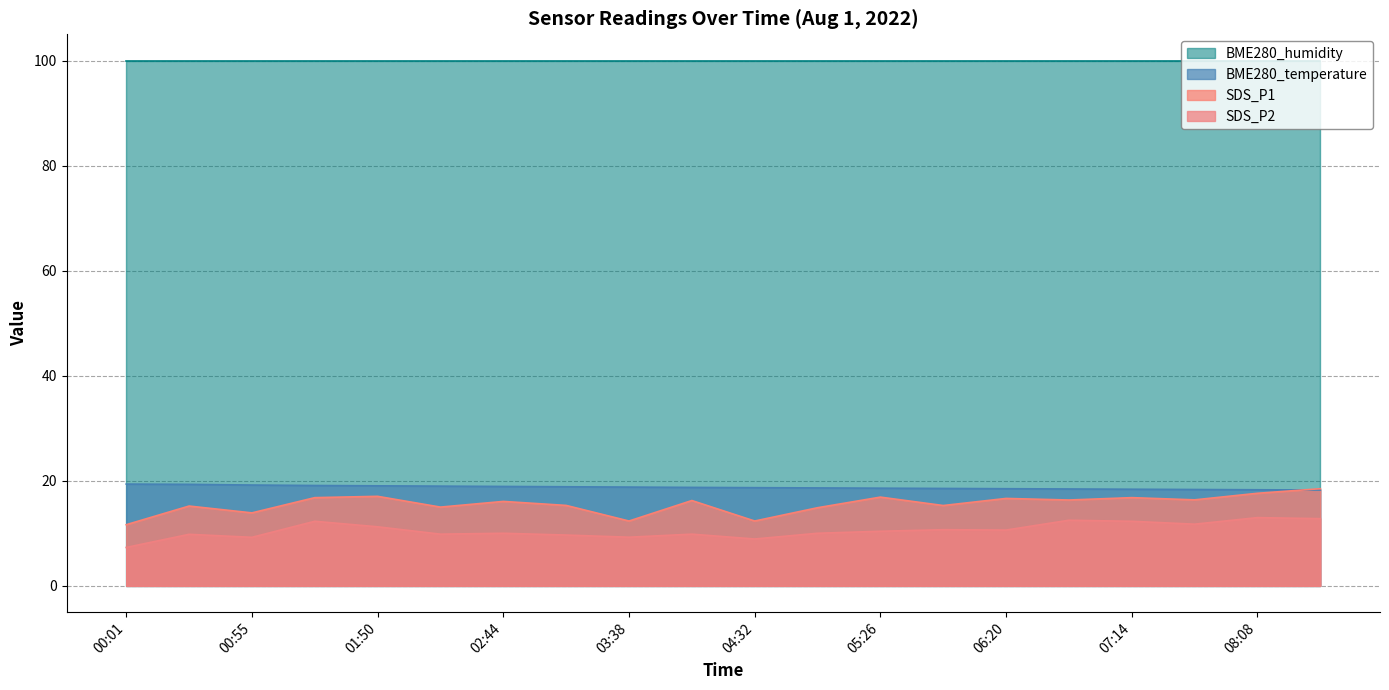

How many data points in SDS_P1 are above 16?

11